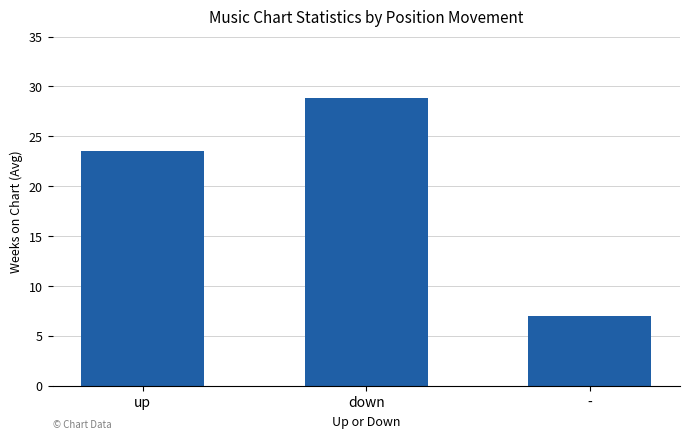

Reading left to right, transcribe all the data shown in this chart.

23.5	28.8	7.0